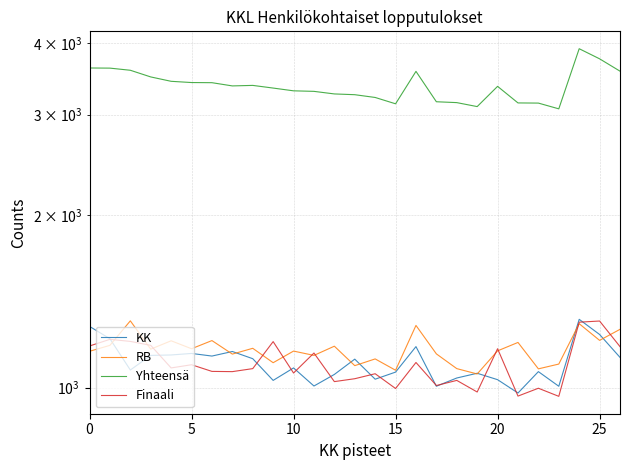

What is the sum of all Yhteensä values?

91083